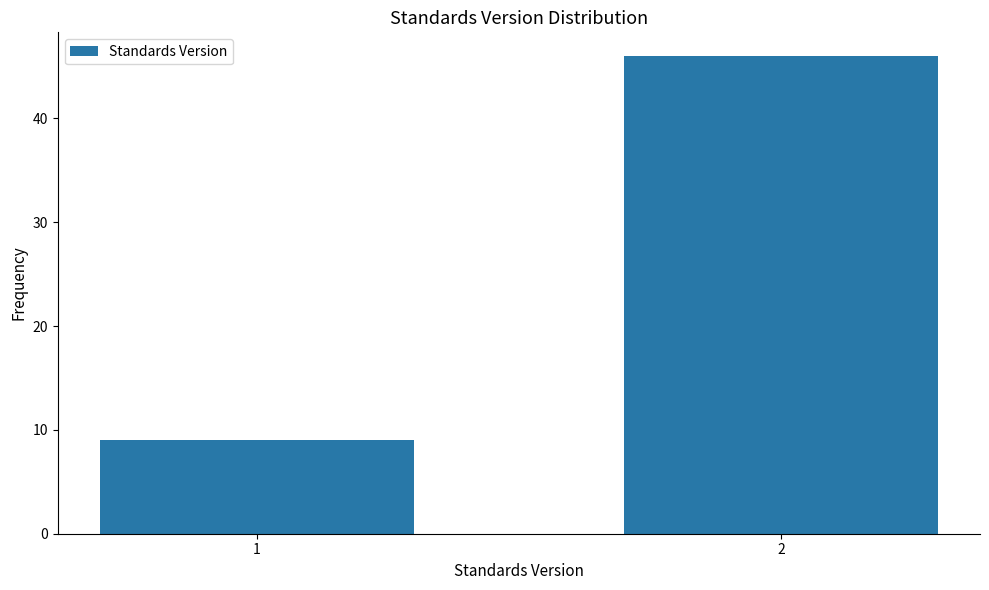

Reading left to right, what are all the values shown in this chart?

1=9	2=46